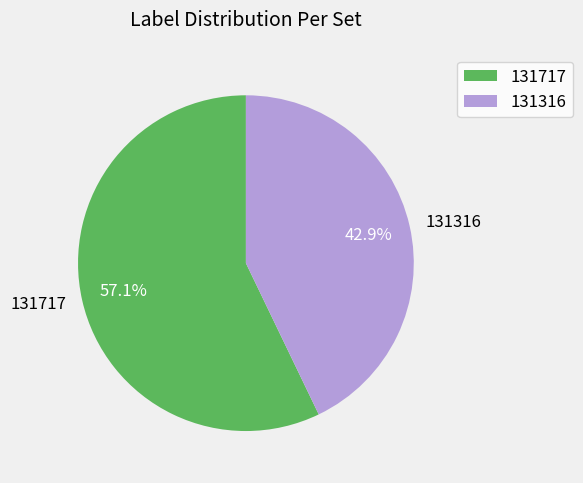

What portion of the pie excludes 131717?

42.9%